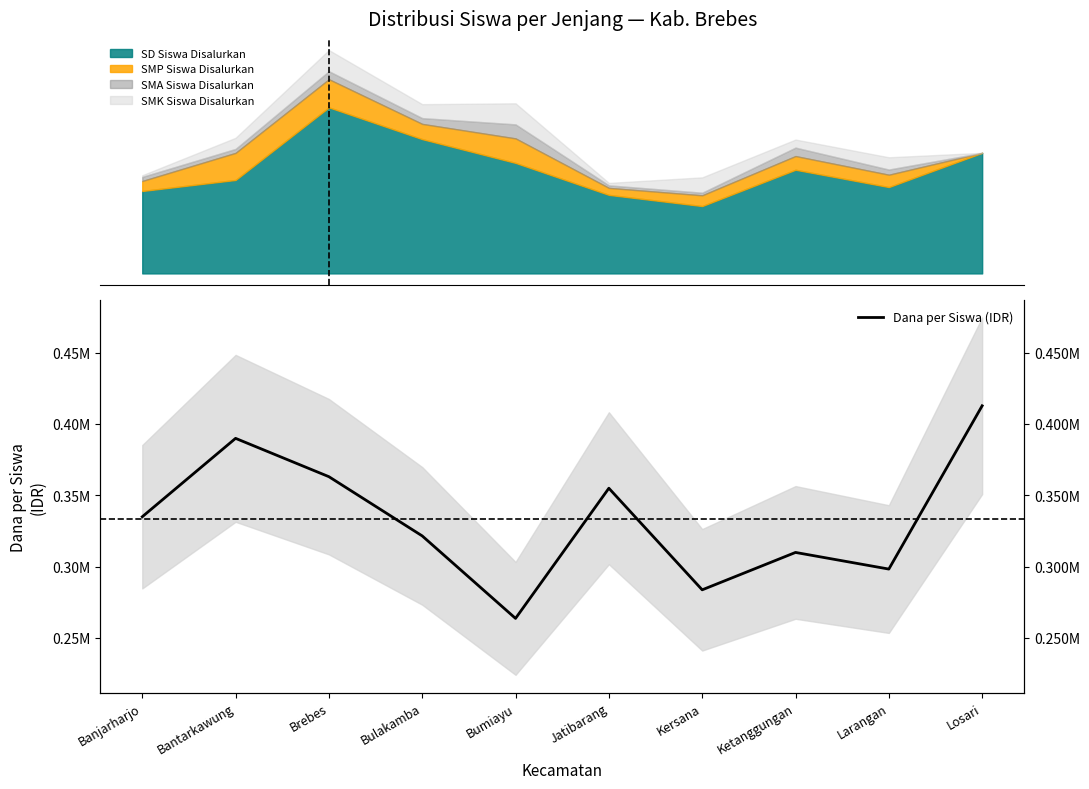

What is the difference between the second highest and second lowest values?

106152.4